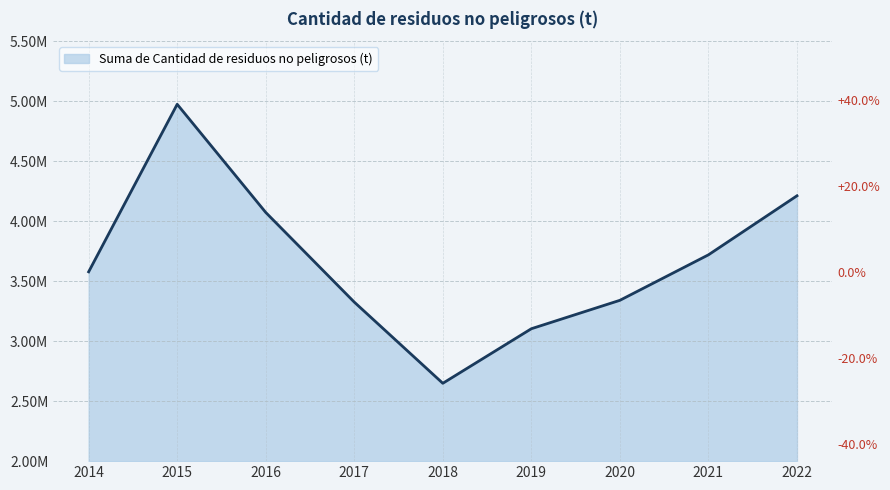

The value at 2022 is 4211458.6. True or false?

True